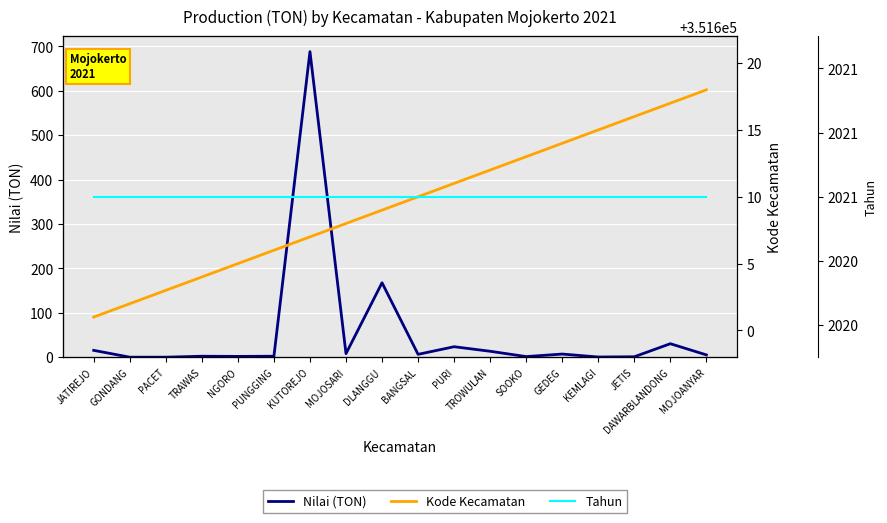

What position from the right is JETIS?

3